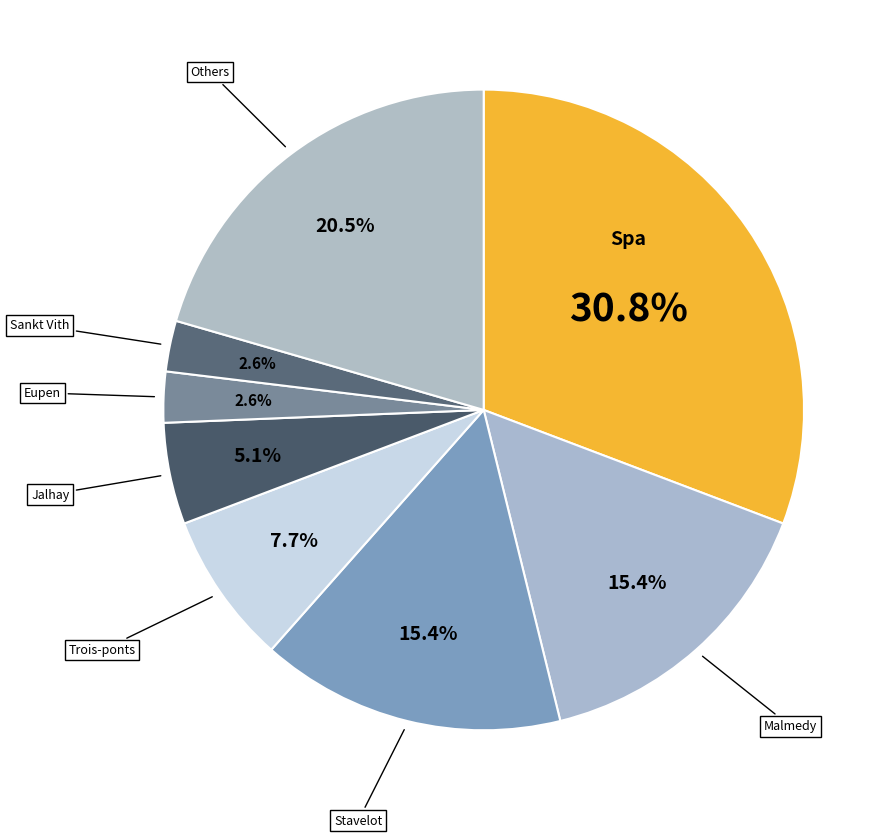

Does any single category account for the majority?

No